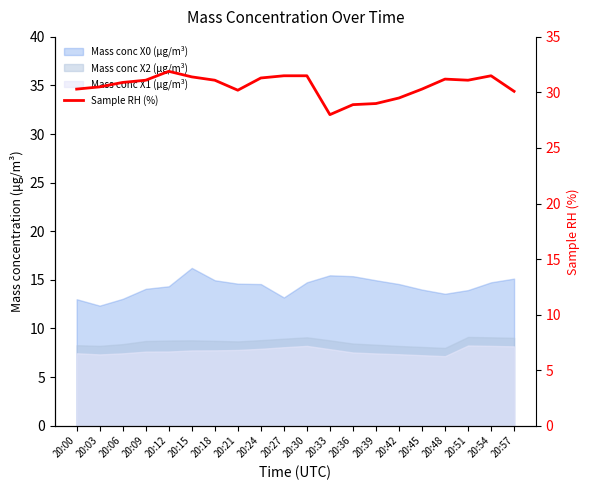

What is the sum of the values at 20:21 and 20:09?

61.3